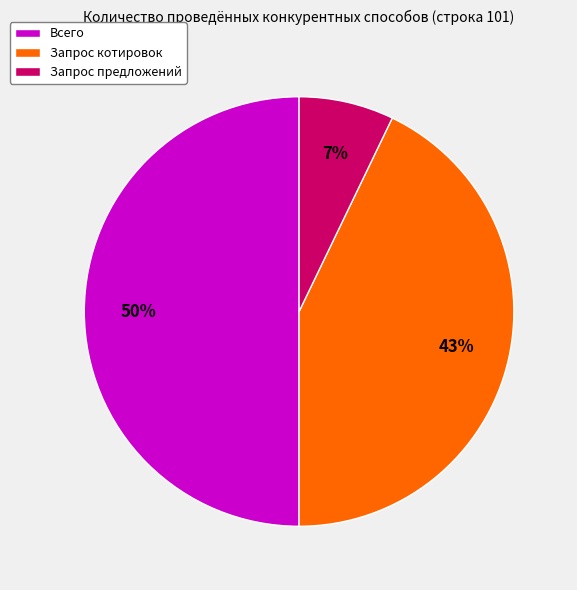

To the nearest percent, what portion does Запрос котировок represent?

43%